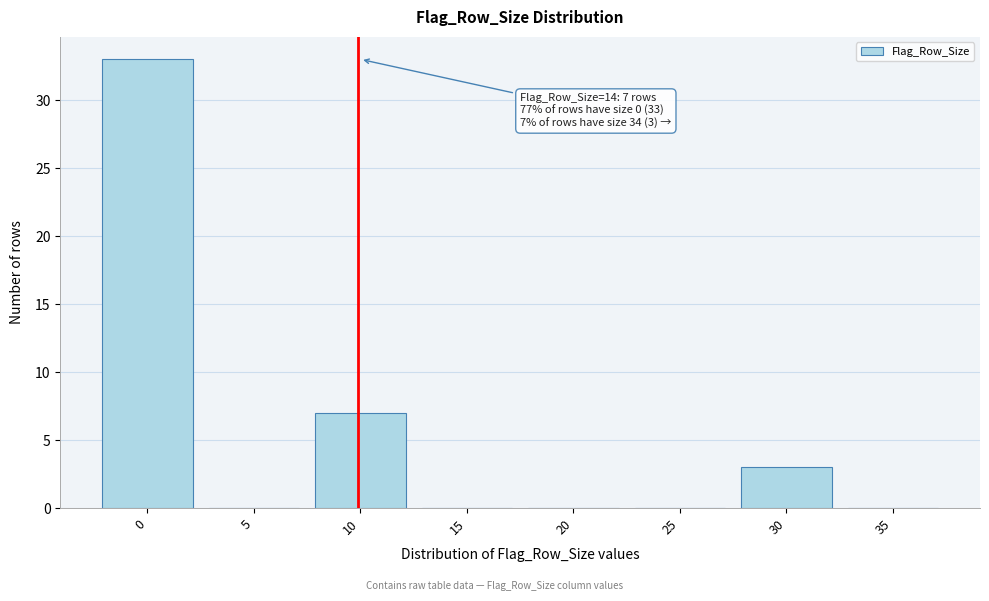

Reading right to left, transcribe all the data shown in this chart.

35=0	30=3	25=0	20=0	15=0	10=7	5=0	0=33